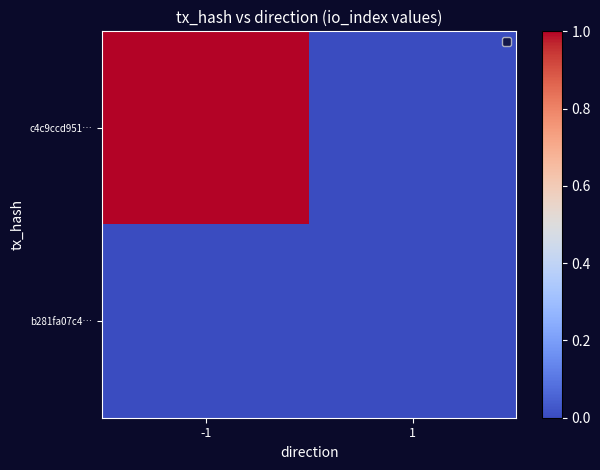

Reading left to right, extract all data points from this chart.

c4c9ccd951…: -1=1	1=0
b281fa07c4…: -1=0	1=0